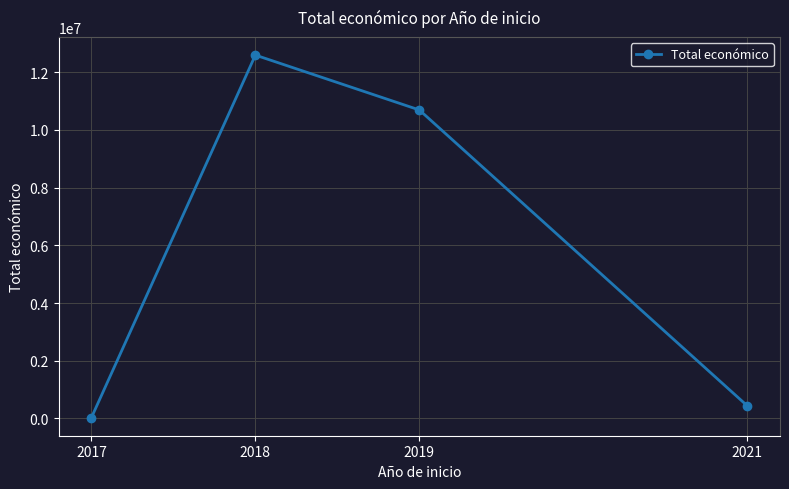

What is the difference between the values at 2019 and 2018?

1901881